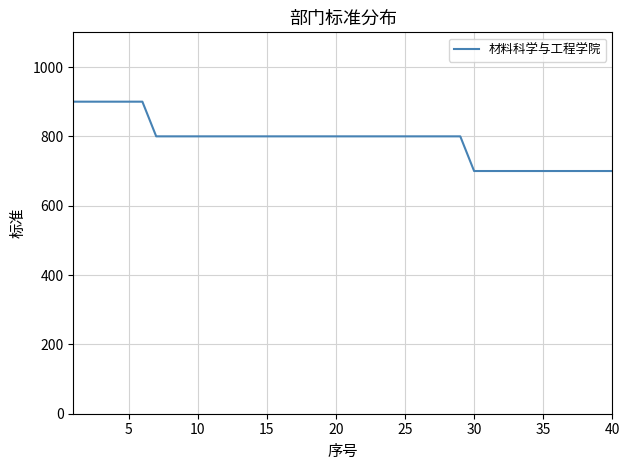

What is the difference between the second highest and second lowest values?

200